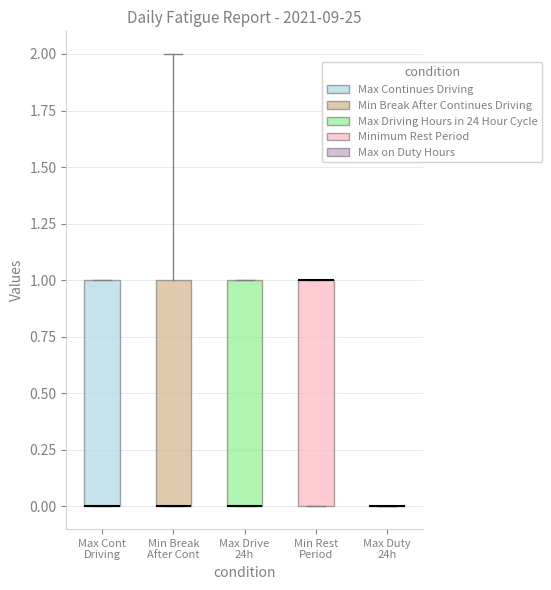

Reading left to right, transcribe this box plot: for each box, give where its median line is, the range the box spans, and where its two whiskers end, as read against the y-axis. The values are not printed on the chart, so give them approximately, as read against the axis.

Max Cont Driving: median 0 (drawn on the box's lower edge), box 0 to 1, whiskers 0 to 1
Min Break After Cont: median 0 (drawn on the box's lower edge), box 0 to 1, whiskers 0 to 2
Max Drive 24h: median 0 (drawn on the box's lower edge), box 0 to 1, whiskers 0 to 1
Min Rest Period: median 1 (drawn on the box's upper edge), box 0 to 1, whiskers 0 to 1
Max Duty 24h: box collapsed to a line at 0, whiskers 0 to 0